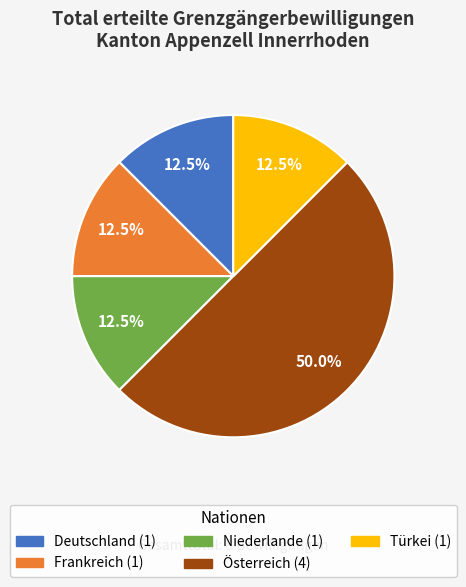

Is Frankreich the majority of the pie?

No